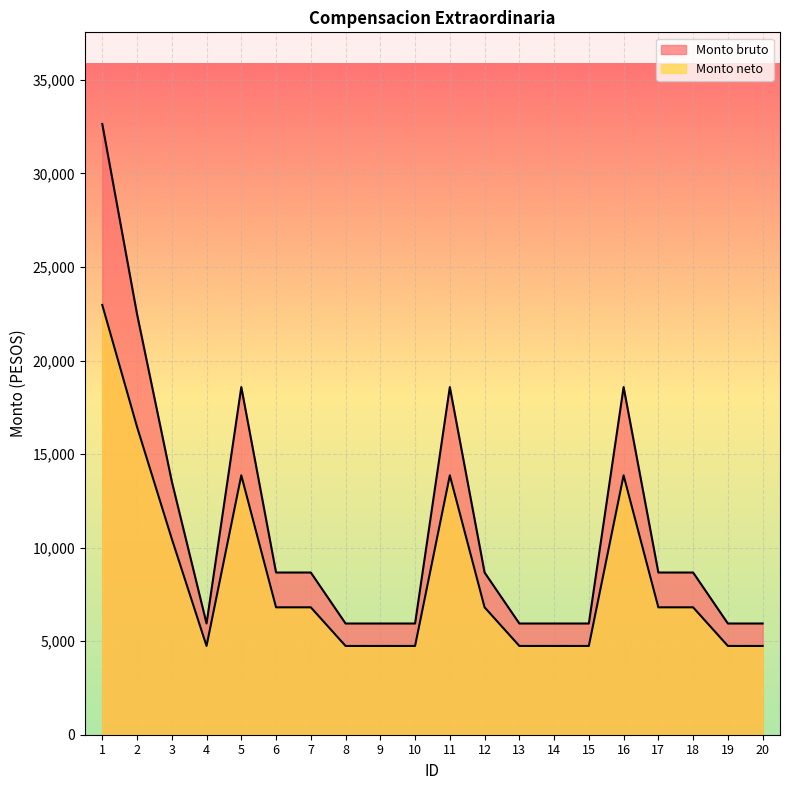

Rank the series by their average value, from highest to lowest.

Monto bruto, Monto neto